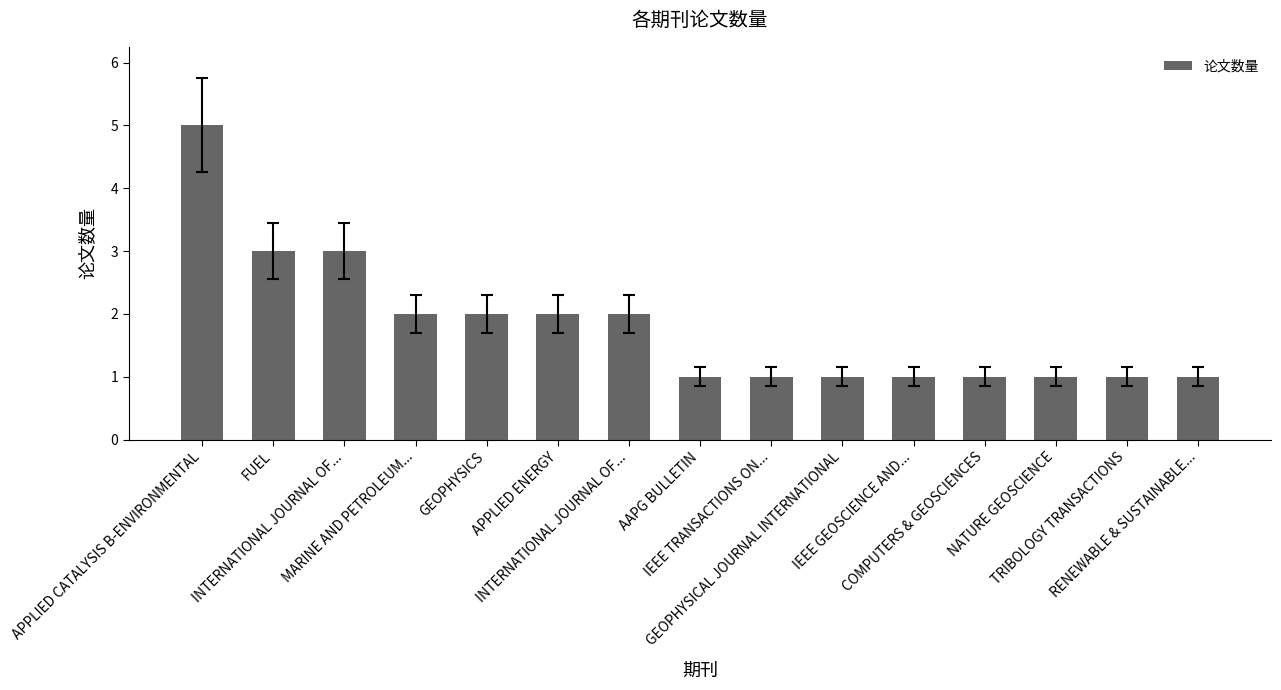

Count the number of categories in the chart.

15